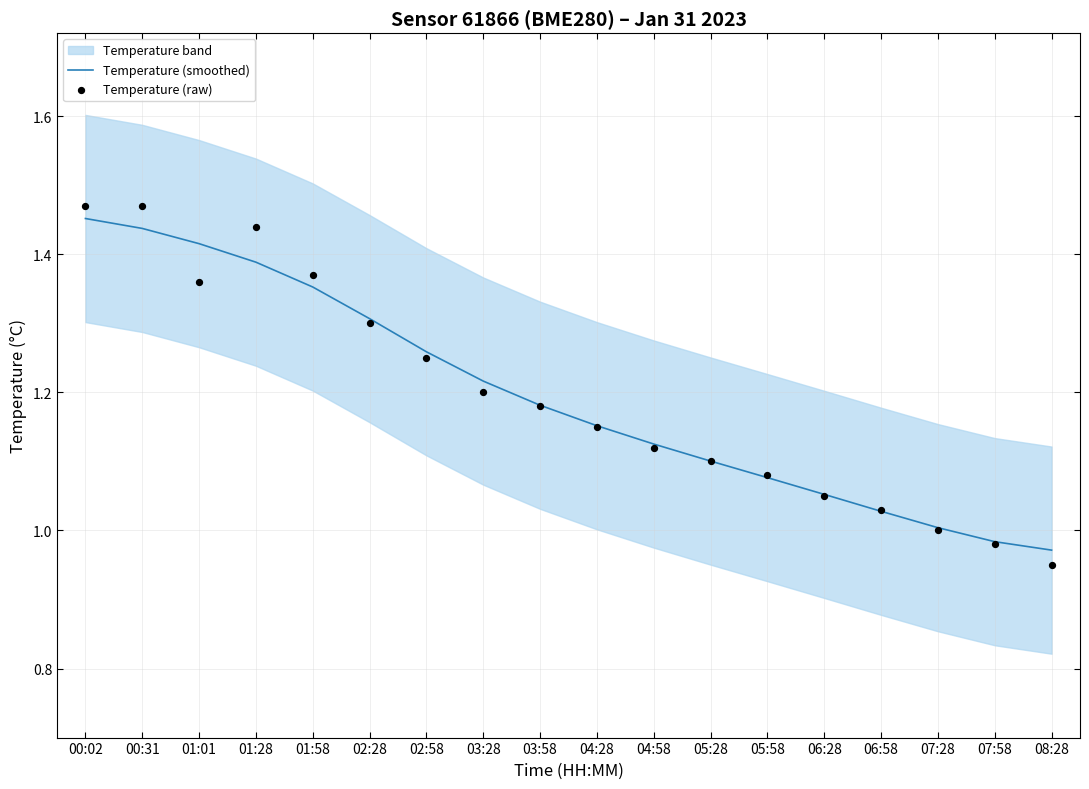

At how many categories does at least one series exceed 1?

16